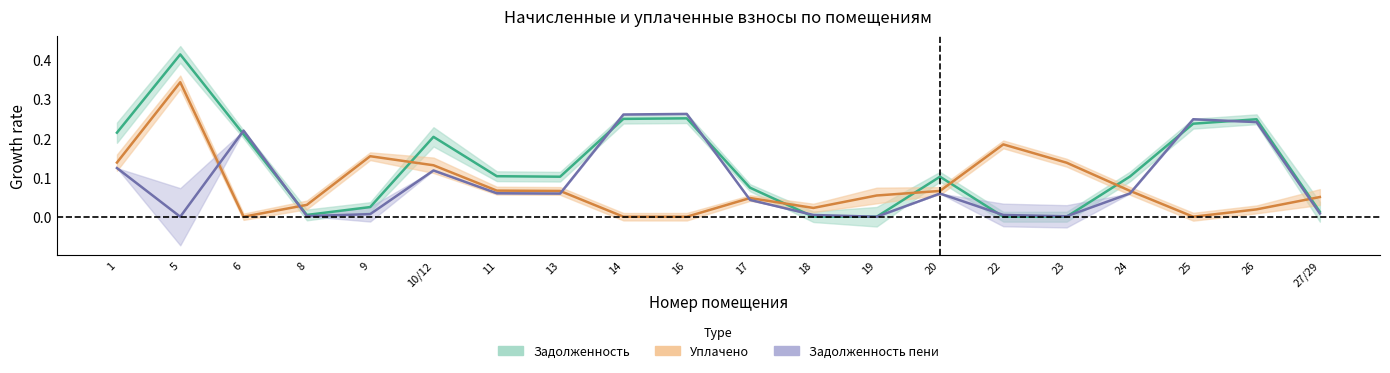

Reading left to right, list all the values displayed in this chart.

Задолженность: 1=0.2	5=0.4	6=0.2	8=0.0	9=0.0	10/12=0.2	11=0.1	13=0.1	14=0.2	16=0.3	17=0.1	18=0.0	19=0.0	20=0.1	22=0.0	23=0.0	24=0.1	25=0.2	26=0.2	27/29=0.0
Уплачено: 1=0.1	5=0.3	6=0.0	8=0.0	9=0.2	10/12=0.1	11=0.1	13=0.1	14=0.0	16=0.0	17=0.0	18=0.0	19=0.1	20=0.1	22=0.2	23=0.1	24=0.1	25=0.0	26=0.0	27/29=0.1
Задолженность пени: 1=0.1	5=0.0	6=0.2	8=0.0	9=0.0	10/12=0.1	11=0.1	13=0.1	14=0.3	16=0.3	17=0.0	18=0.0	19=0.0	20=0.1	22=0.0	23=0.0	24=0.1	25=0.2	26=0.2	27/29=0.0